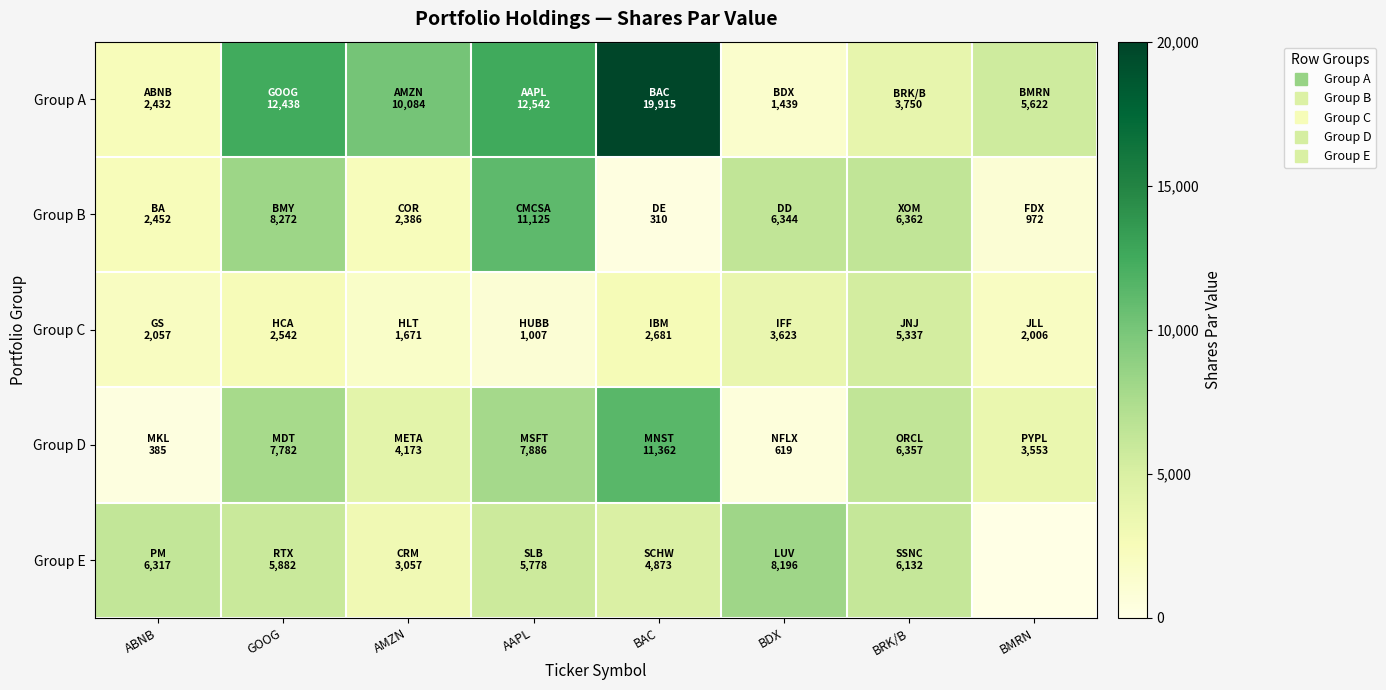

Between GOOG and BDX, which is larger?

GOOG